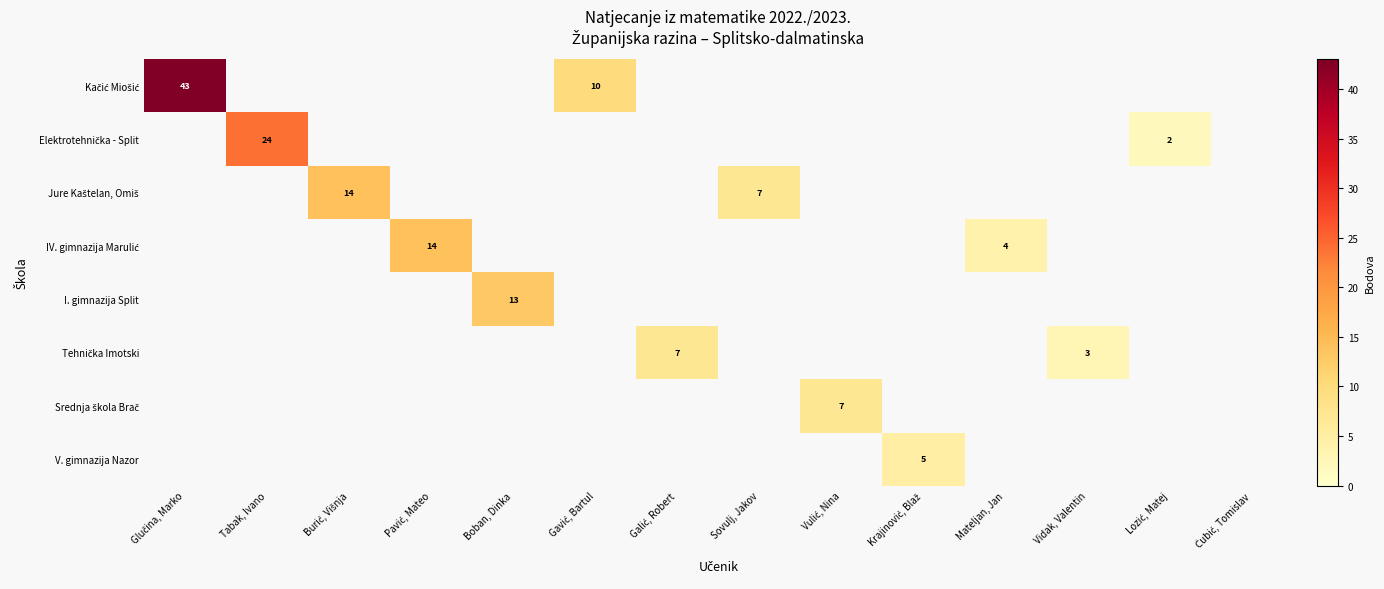

The value of Srednja škola Brač at Vulić, Nina is 7. True or false?

True